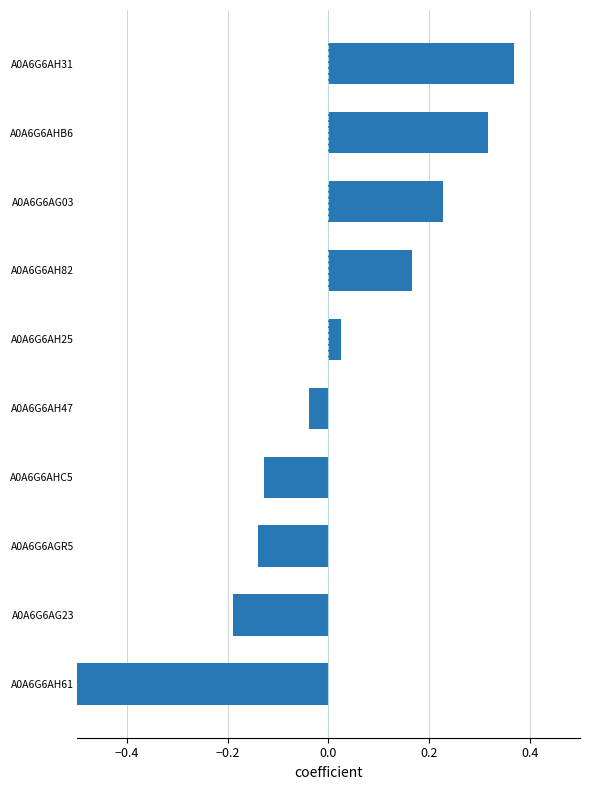

Count the number of values greater than 0.

5